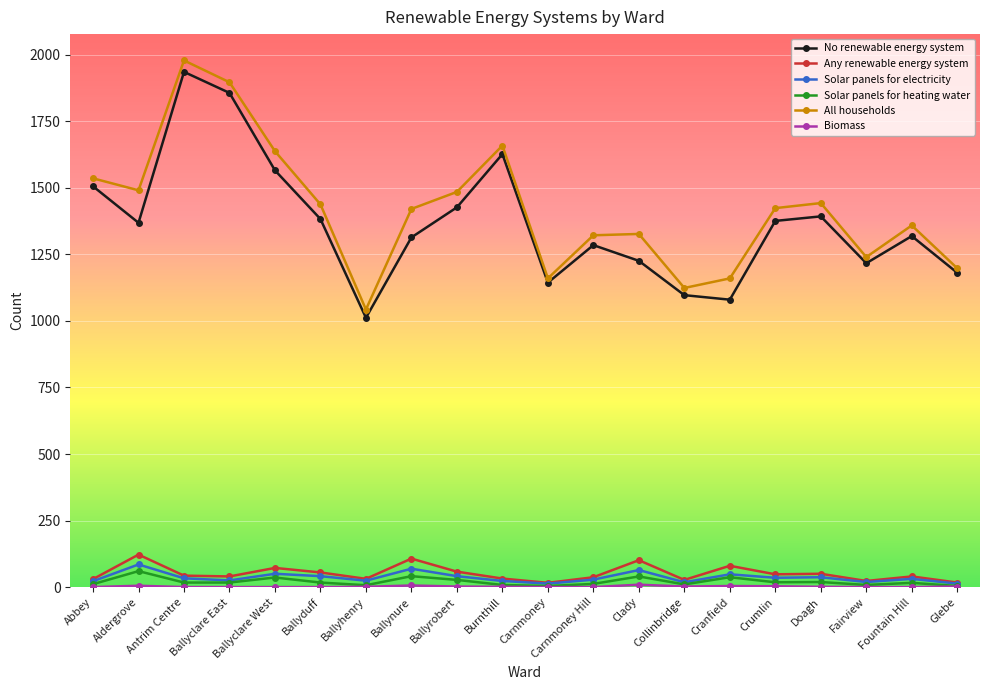

Is it true that Solar panels for electricity equals 19 at Fairview?

True